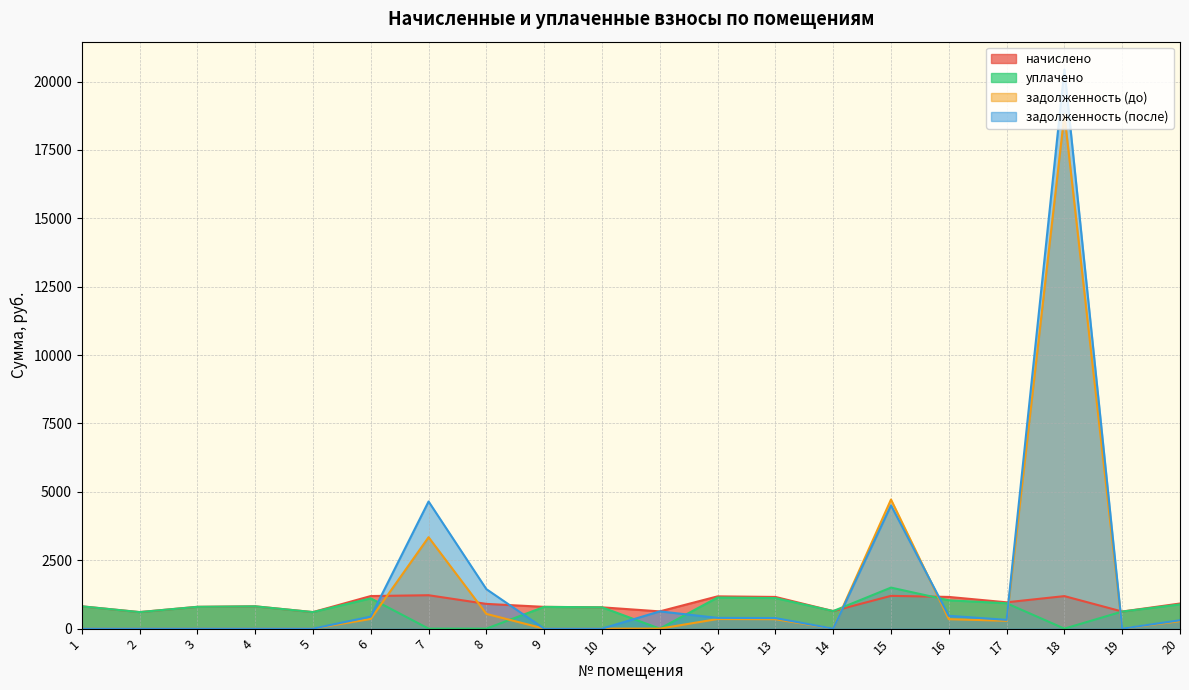

How many values in the задолженность (после) series are below 320?

10